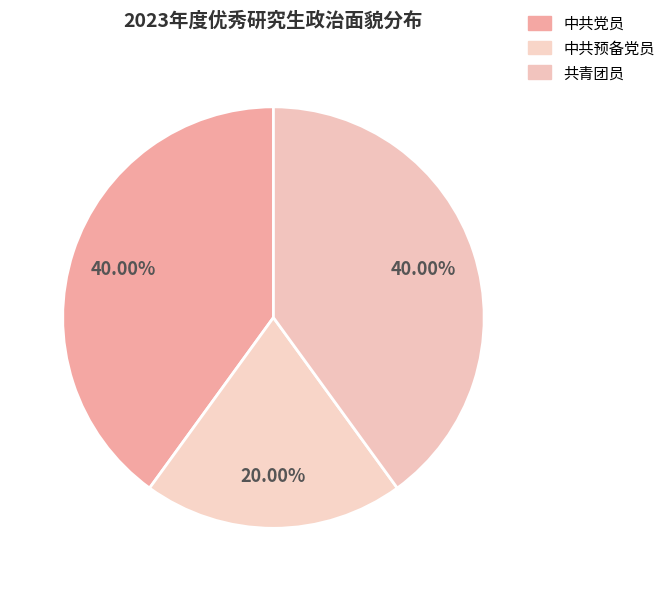

To the nearest percent, what portion does 中共党员 represent?

40%